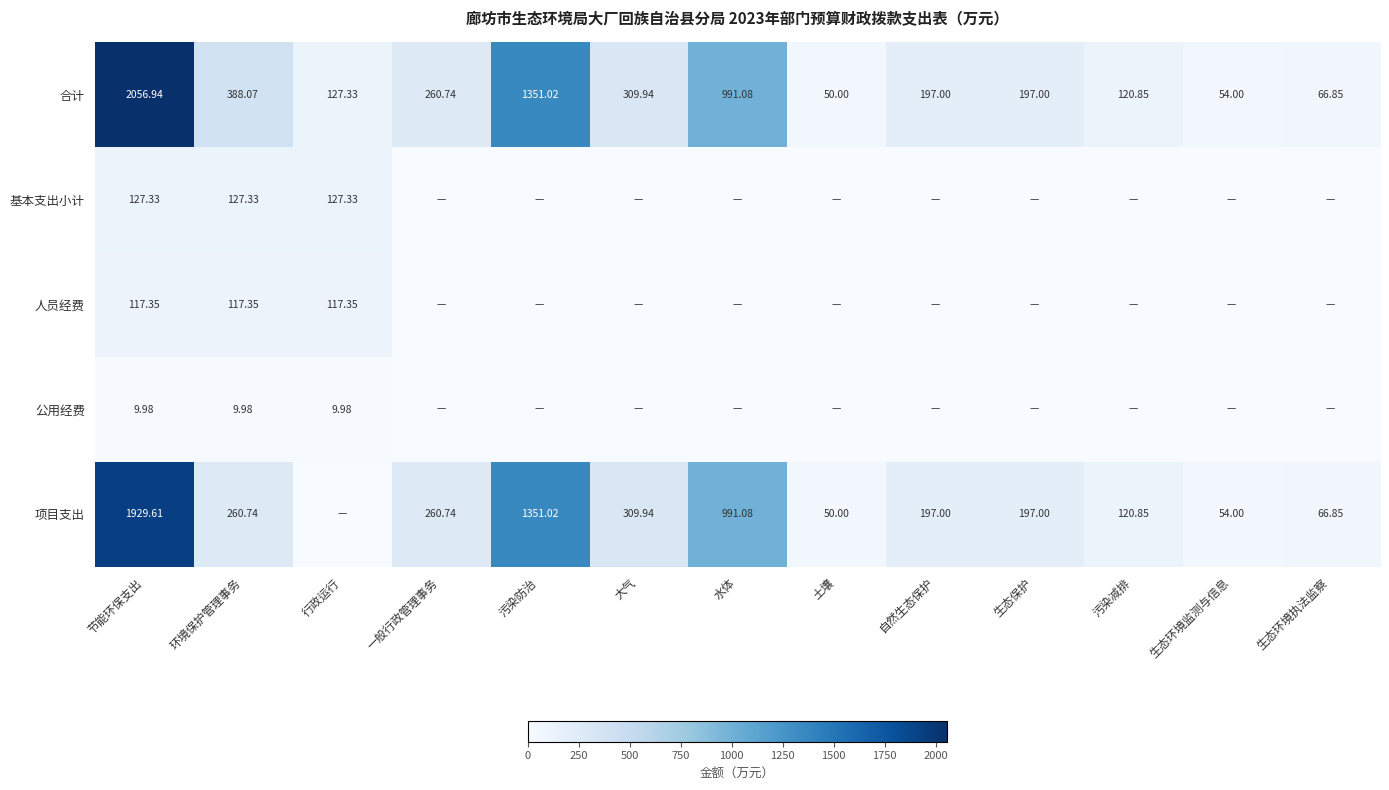

At how many categories does at least one series exceed 814?

3